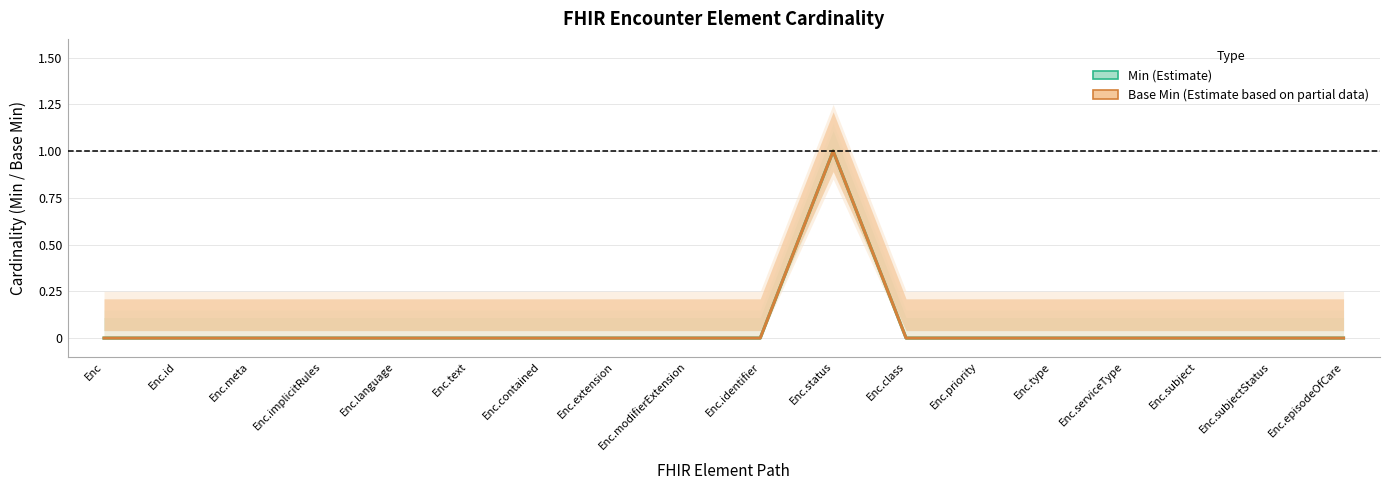

Where is Base Min (Estimate based on partial data) nearest to the value 0?

Enc